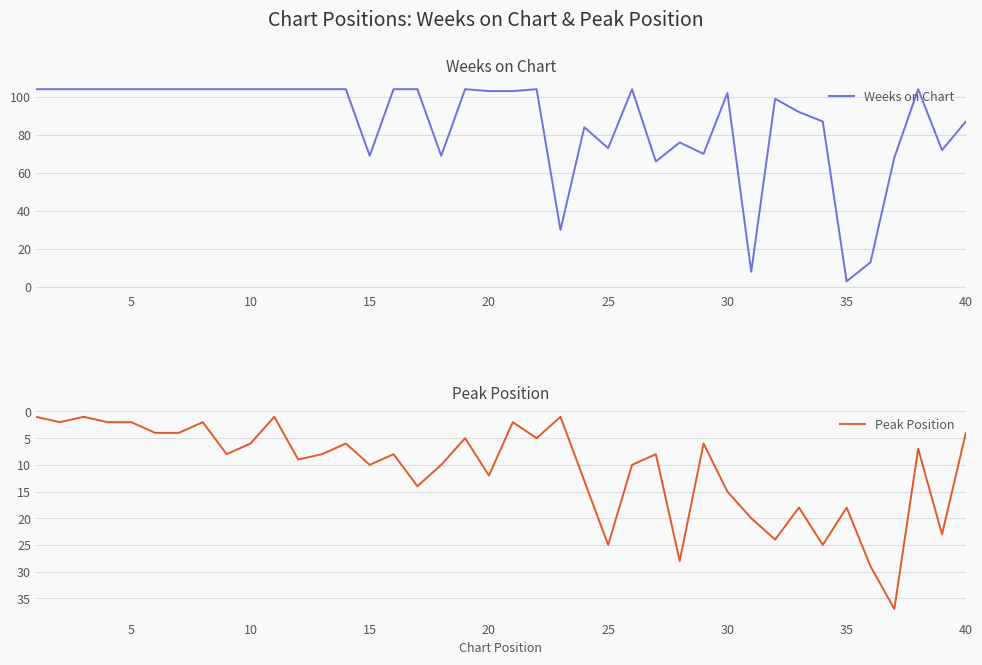

Does the chart display data point markers on the line(s)?

No